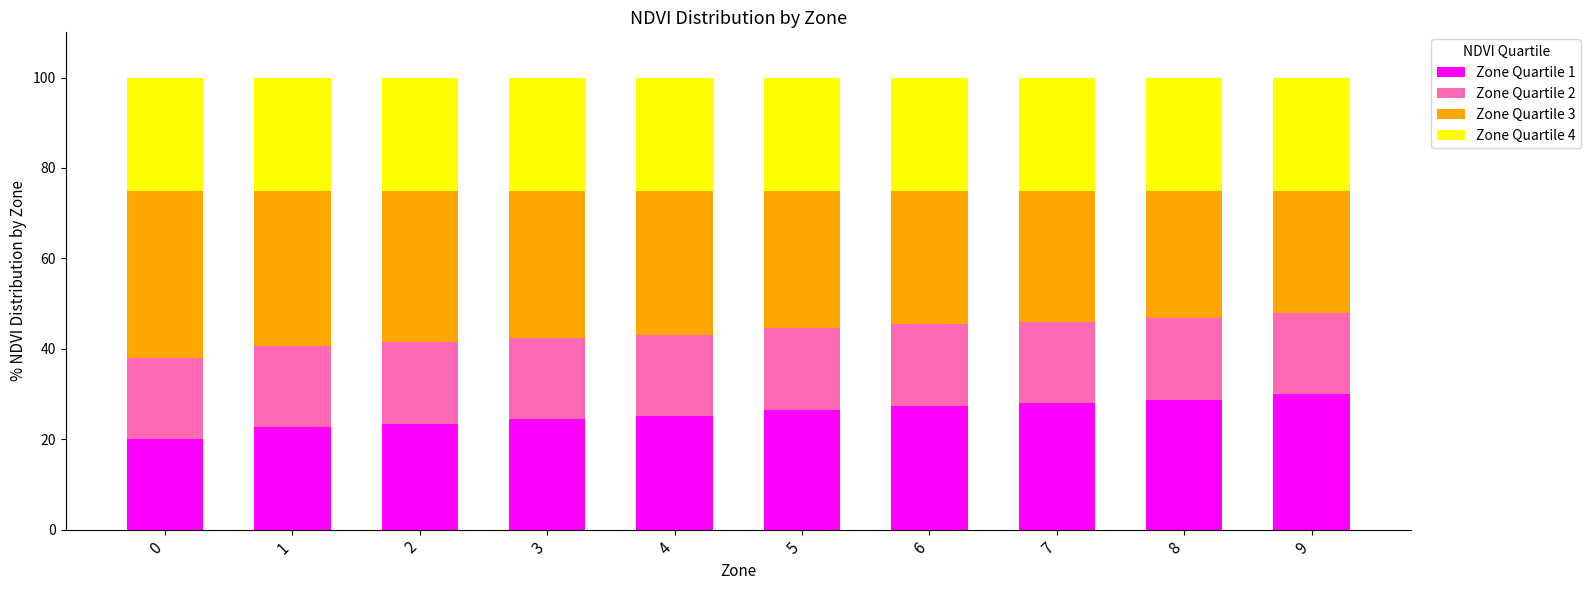

Does the chart contain stacked bars?

Yes